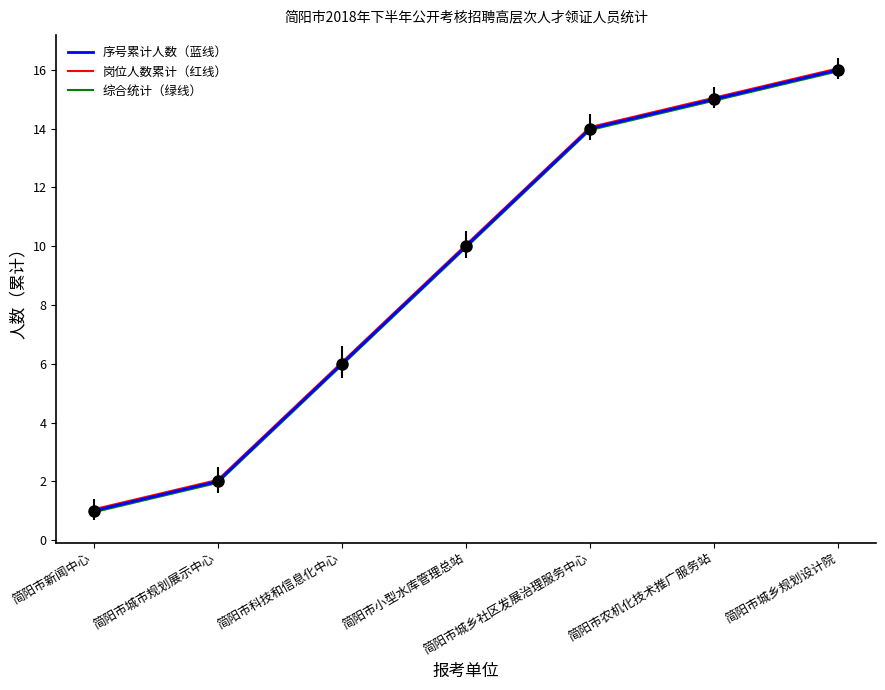

Which label corresponds to the smallest value in the chart?

简阳市新闻中心